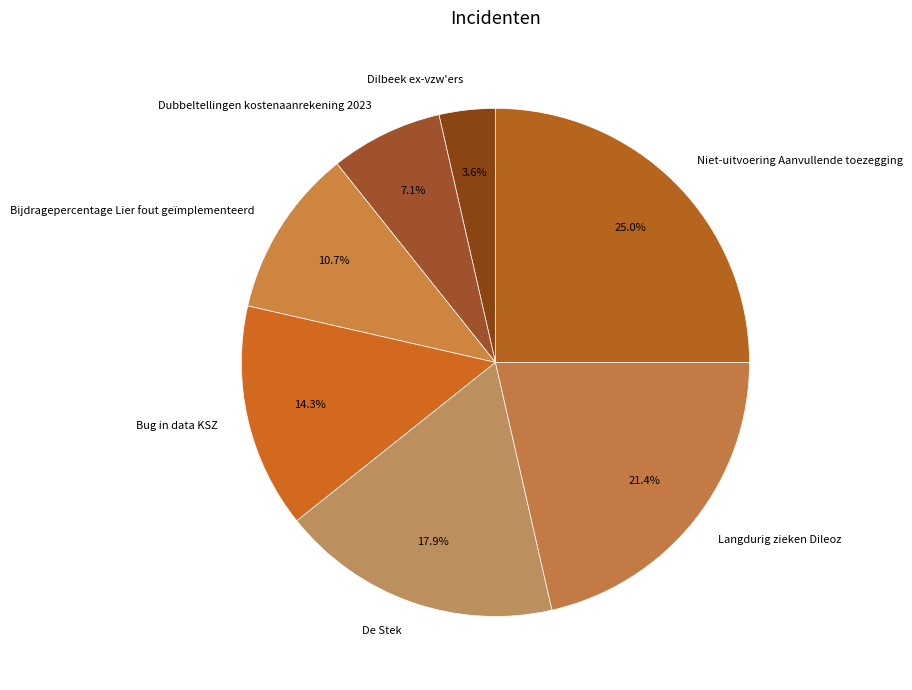

To the nearest percent, what portion does Dilbeek ex-vzw'ers represent?

4%